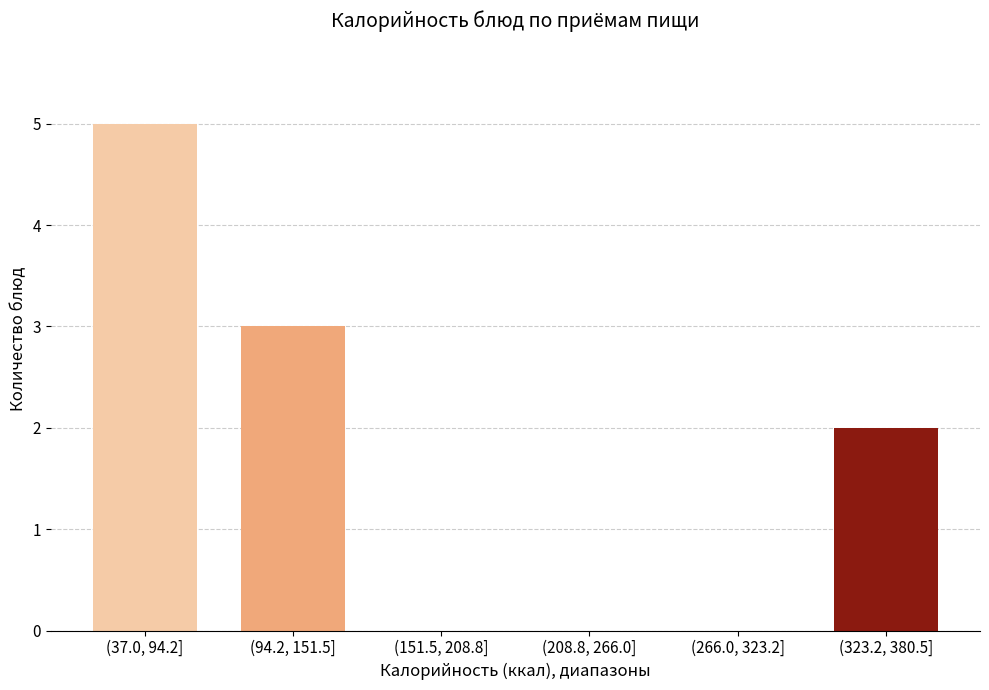

Reading right to left, what are all the values shown in this chart?

(323.2, 380.5]=2	(266.0, 323.2]=0	(208.8, 266.0]=0	(151.5, 208.8]=0	(94.2, 151.5]=3	(37.0, 94.2]=5